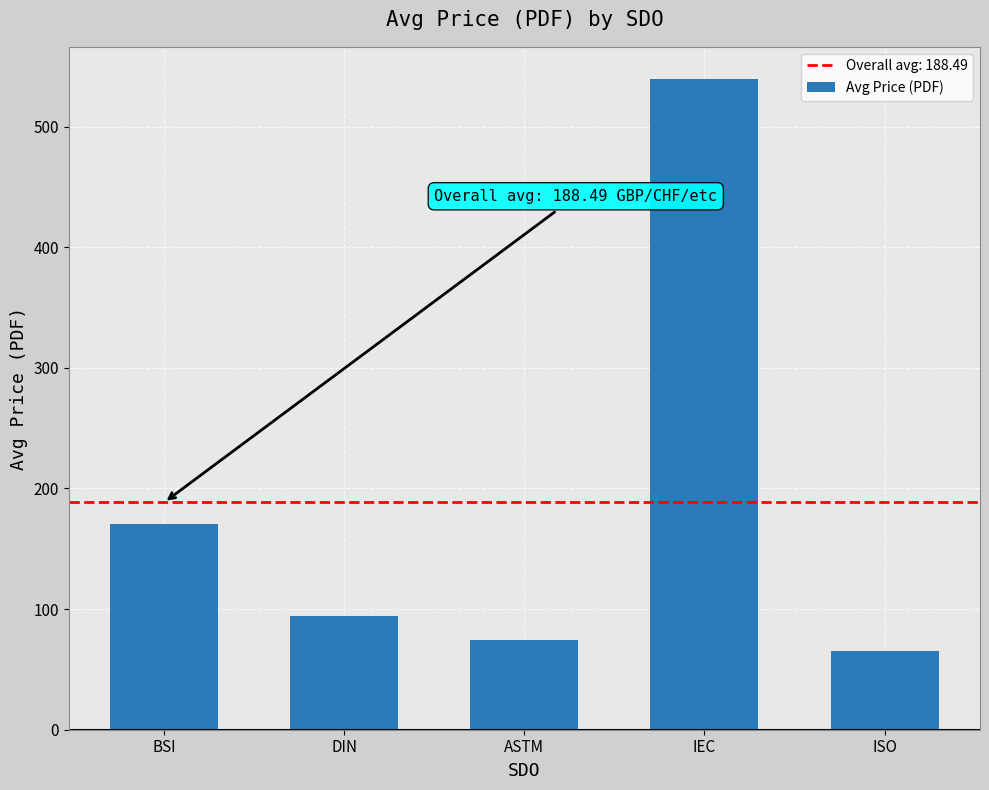

What is the value of the 4th bar from the left?

539.2